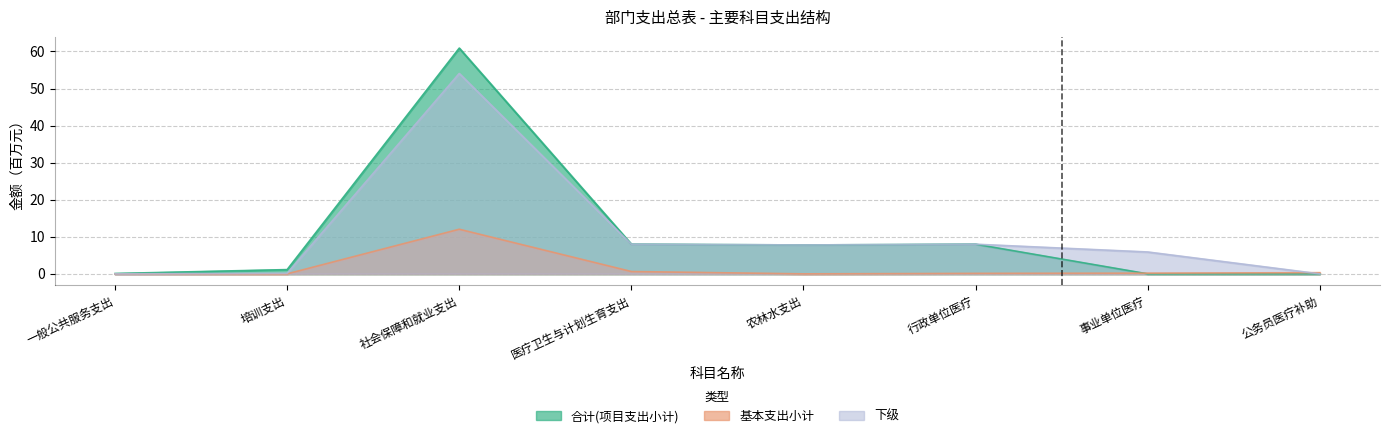

True or false: 基本支出小计 has more than 1 points higher than both neighbors.

False